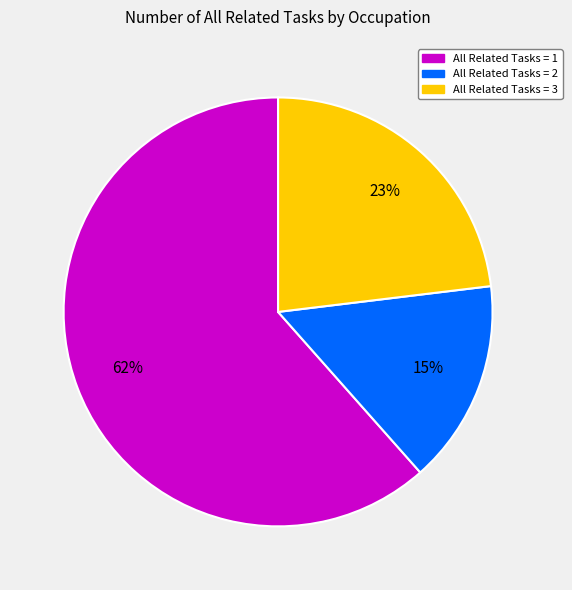

Rank the categories by value from highest to lowest.

All Related Tasks = 1, All Related Tasks = 3, All Related Tasks = 2